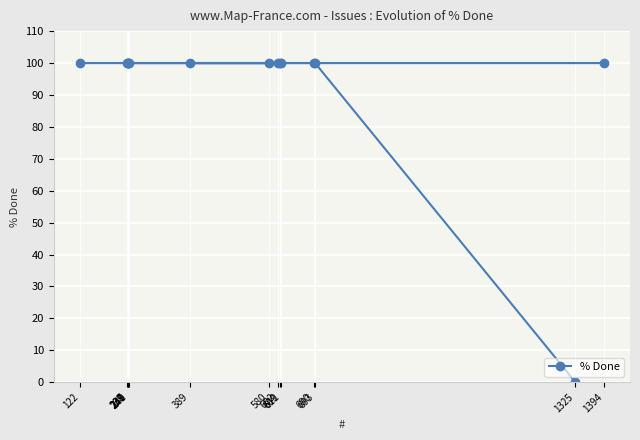

Is this an area chart (filled region under the line)?

No